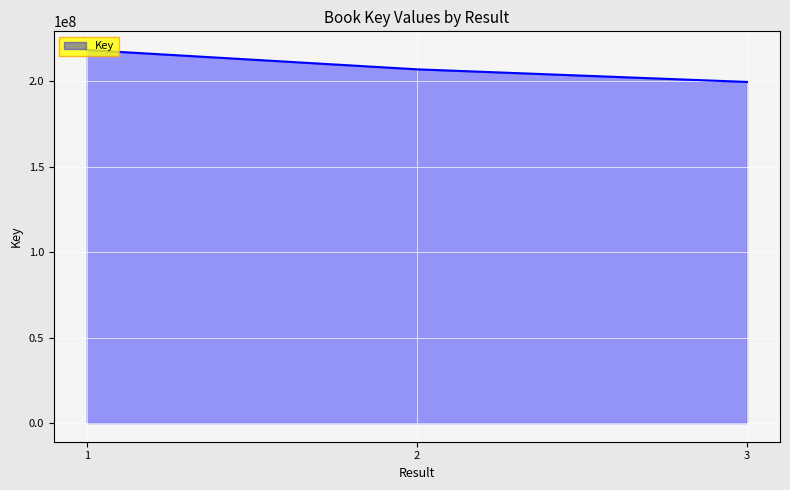

List the labels in order of value, smallest first.

3, 2, 1